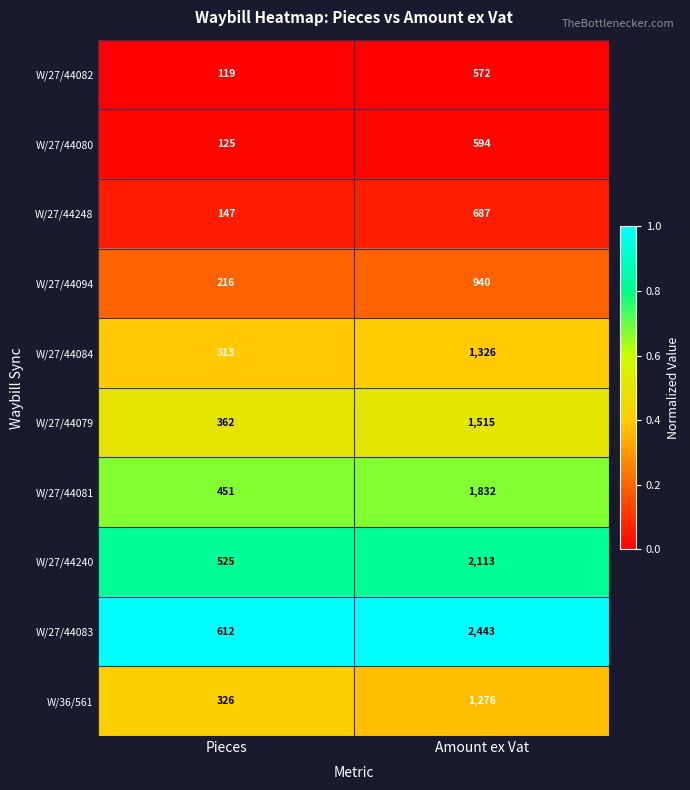

Reading left to right, list all the values displayed in this chart.

W/27/44082: 119	572
W/27/44080: 125	594
W/27/44248: 147	687
W/27/44094: 216	940
W/27/44084: 313	1326
W/27/44079: 362	1515
W/27/44081: 451	1832
W/27/44240: 525	2113
W/27/44083: 612	2443
W/36/561: 326	1276